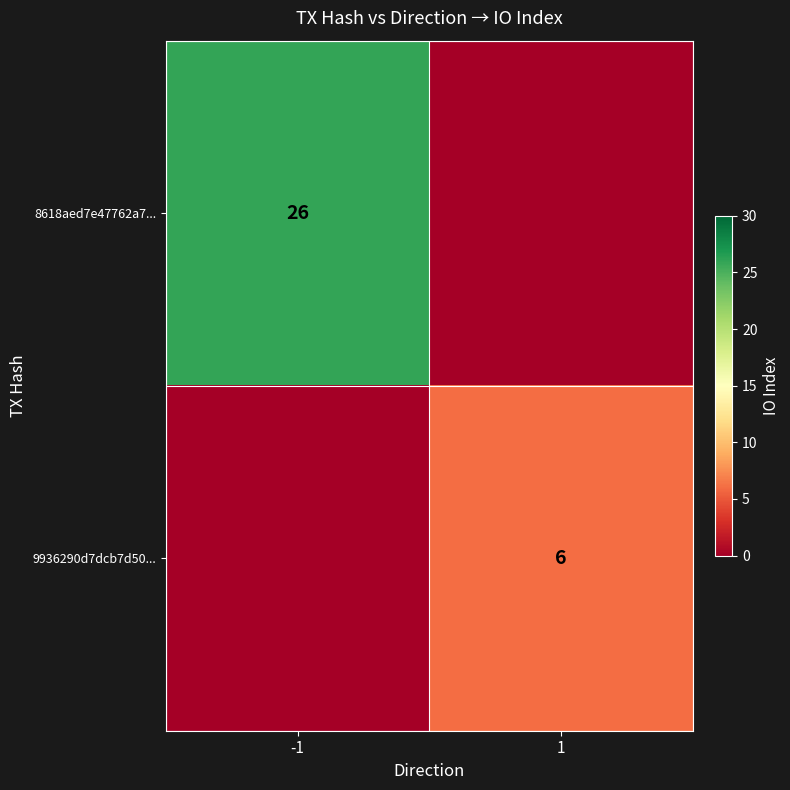

The 8618aed7e47762a7... series shows 8 at -1. True or false?

False